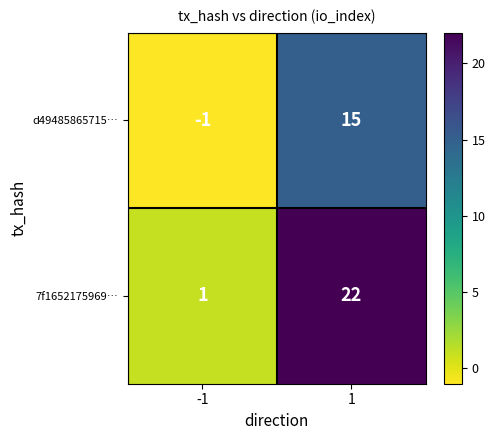

Which series has the largest total across all categories?

7f1652175969…